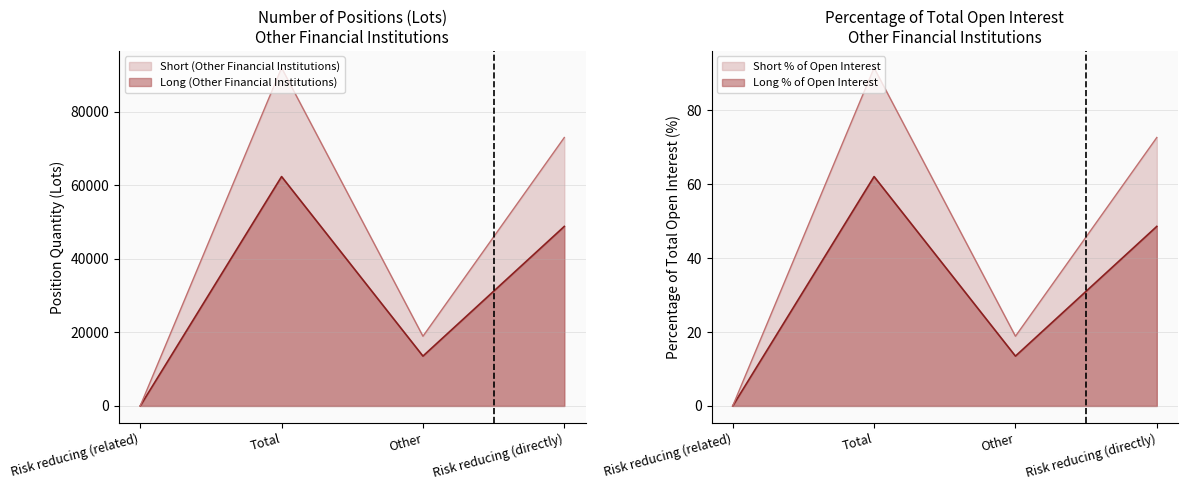

What are all the series names shown in the legend?

Long (Other Financial Institutions), Short (Other Financial Institutions)